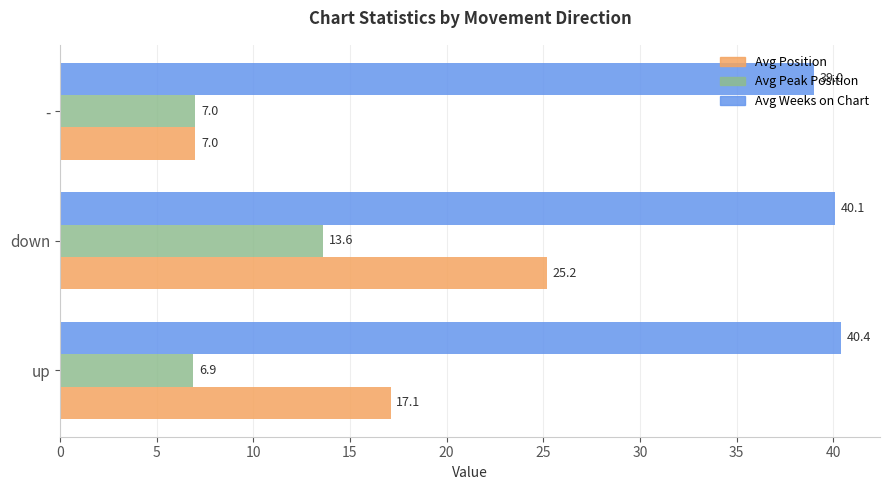

Rank the series by their maximum value, from highest to lowest.

Avg Weeks on Chart, Avg Position, Avg Peak Position